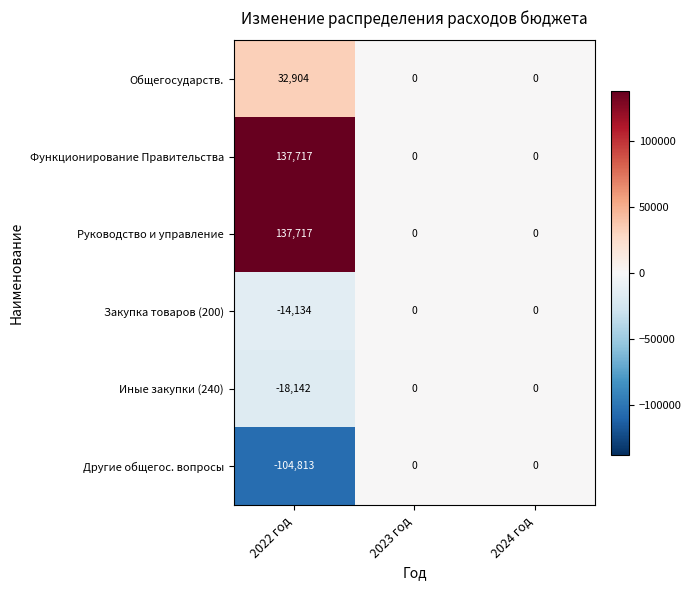

Count the Функционирование Правительства values in the range 0 to 137717.

3